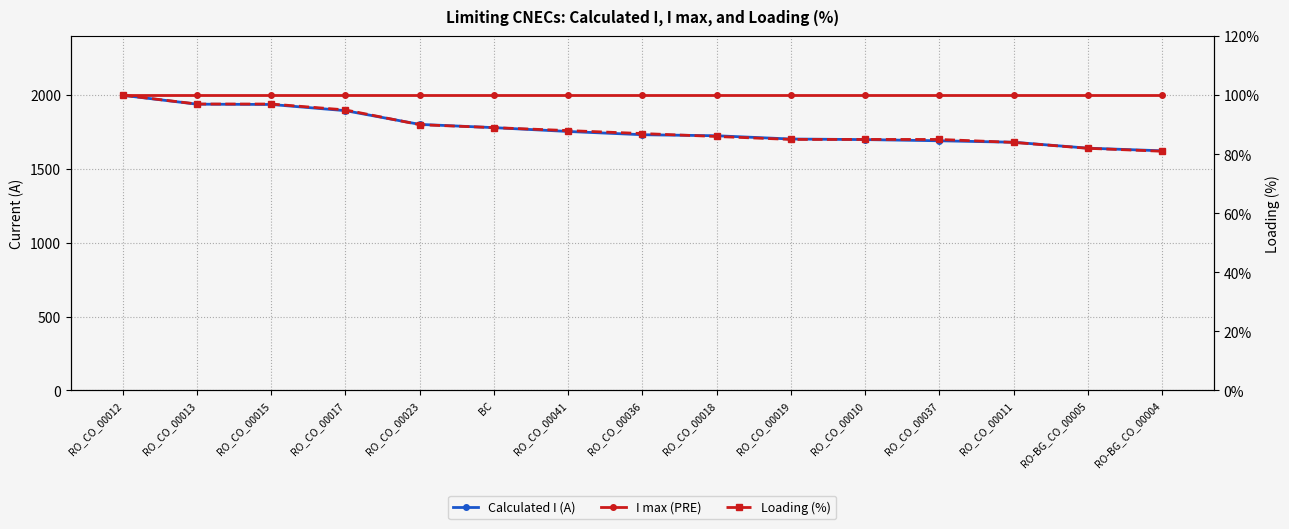

What is the label of the 10th point from the left?

RO_CO_00019